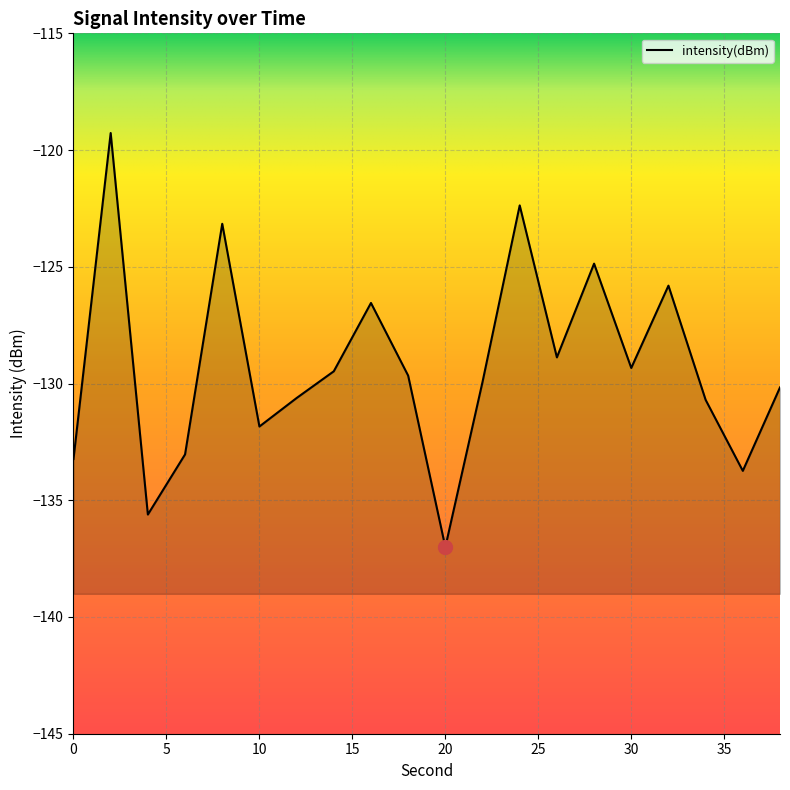

Which label corresponds to the largest value in the chart?

2